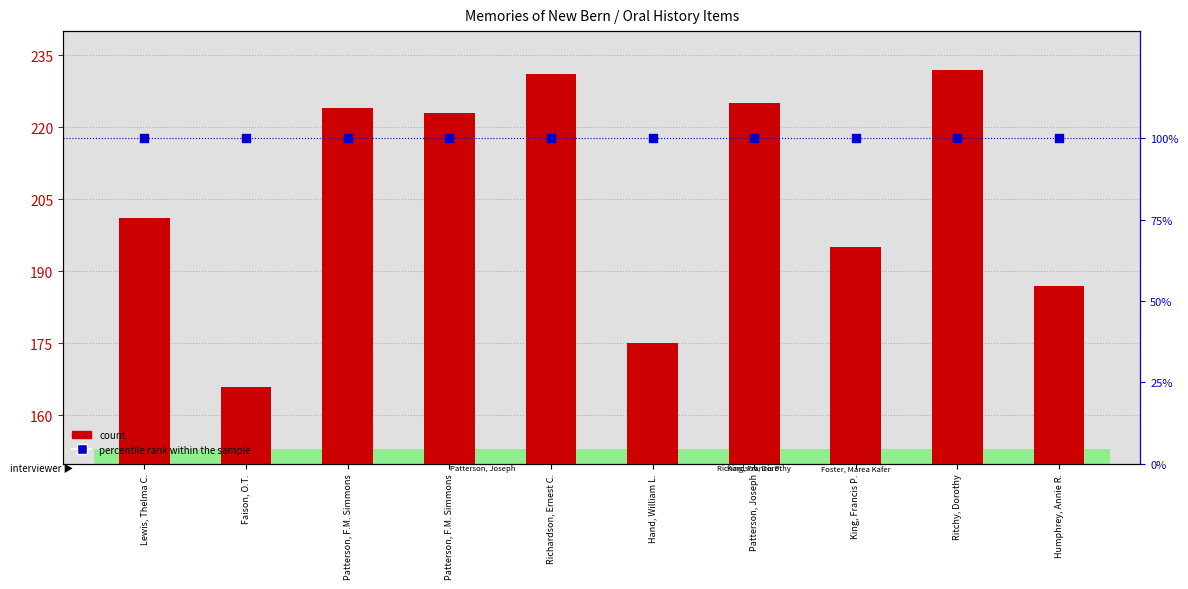

At which category is the sum across all series the highest?

Ritchy, Dorothy